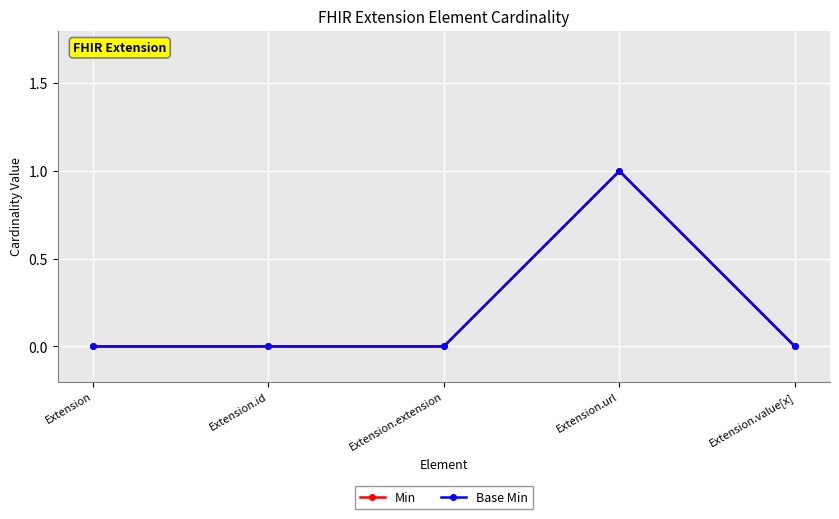

At how many categories does at least one series exceed 0?

1